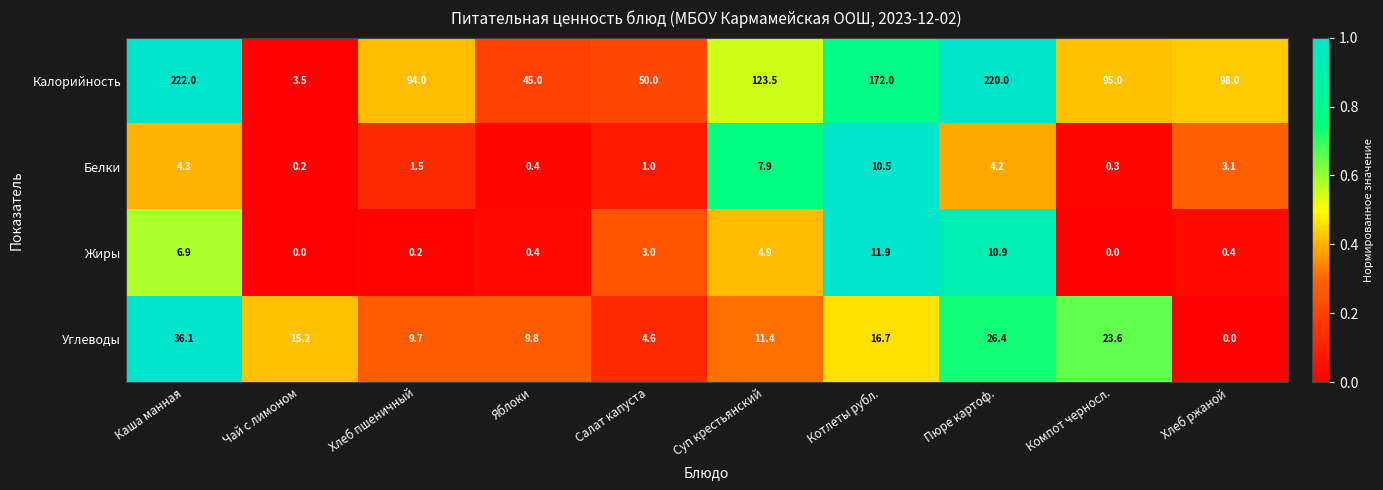

Which series has the largest total across all categories?

Калорийность